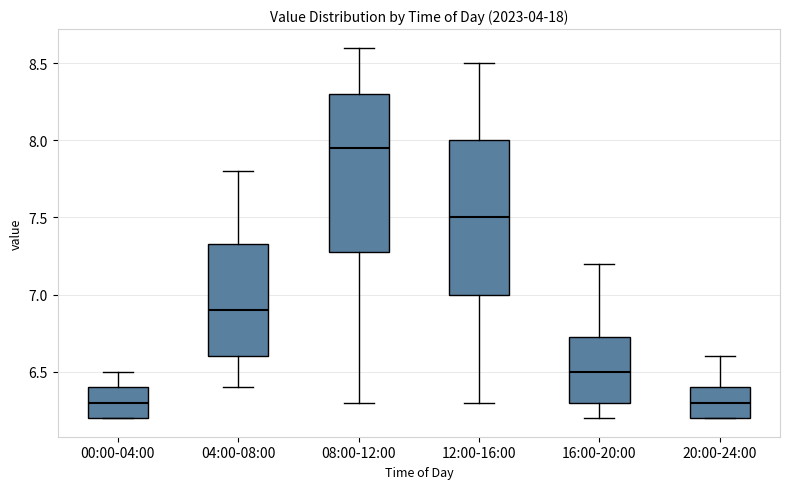

Where is the lower edge of the box for 20:00-24:00 on the y-axis? The values are not printed on the chart, so give them approximately, as read against the axis.

6.20